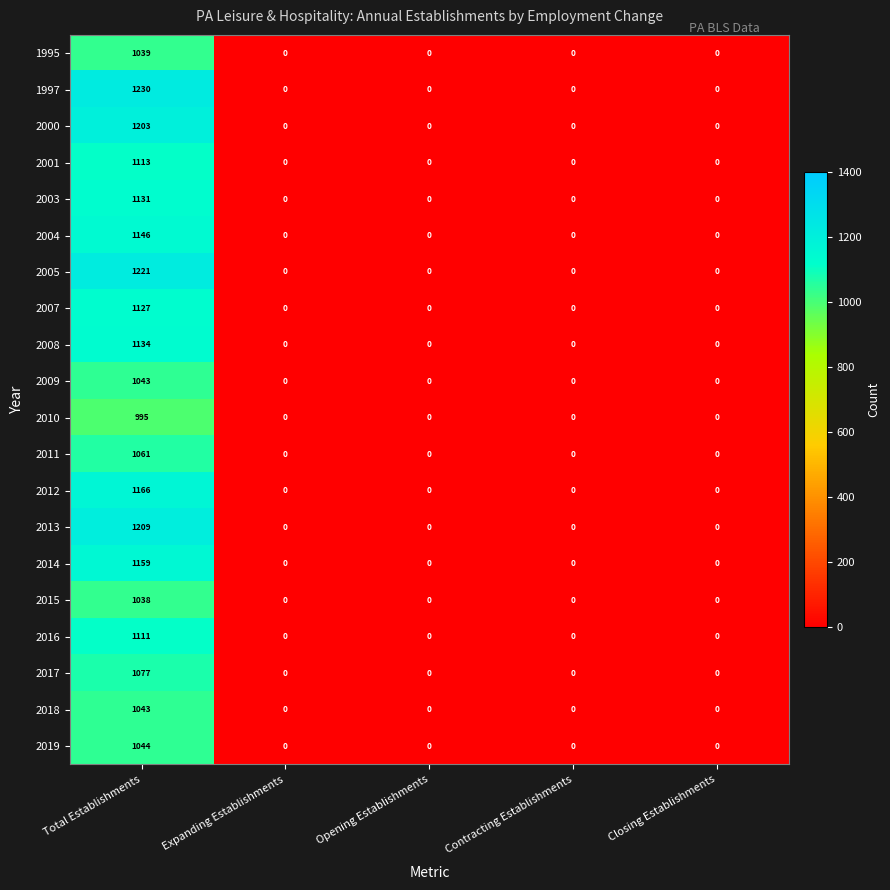

Is it true that 2017 equals 0 at Contracting Establishments?

True